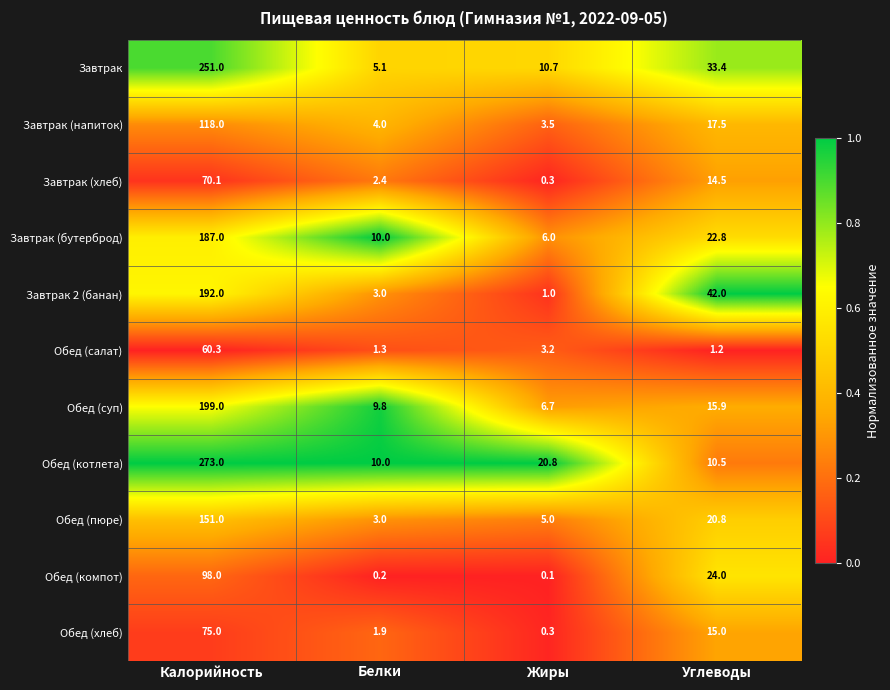

Count the number of categories in the chart.

4